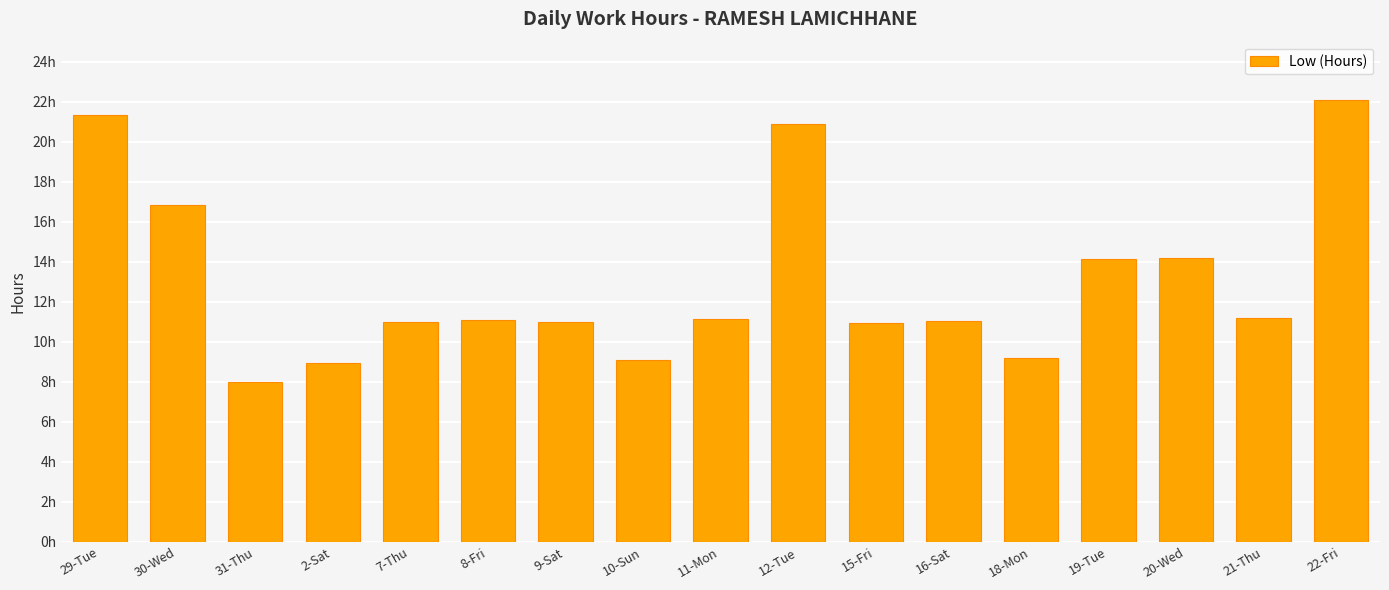

Reading left to right, list all the values displayed in this chart.

29-Tue=21.3	30-Wed=16.9	31-Thu=8.0	2-Sat=8.9	7-Thu=11.0	8-Fri=11.1	9-Sat=11.0	10-Sun=9.1	11-Mon=11.1	12-Tue=20.9	15-Fri=10.9	16-Sat=11.0	18-Mon=9.2	19-Tue=14.1	20-Wed=14.2	21-Thu=11.2	22-Fri=22.1